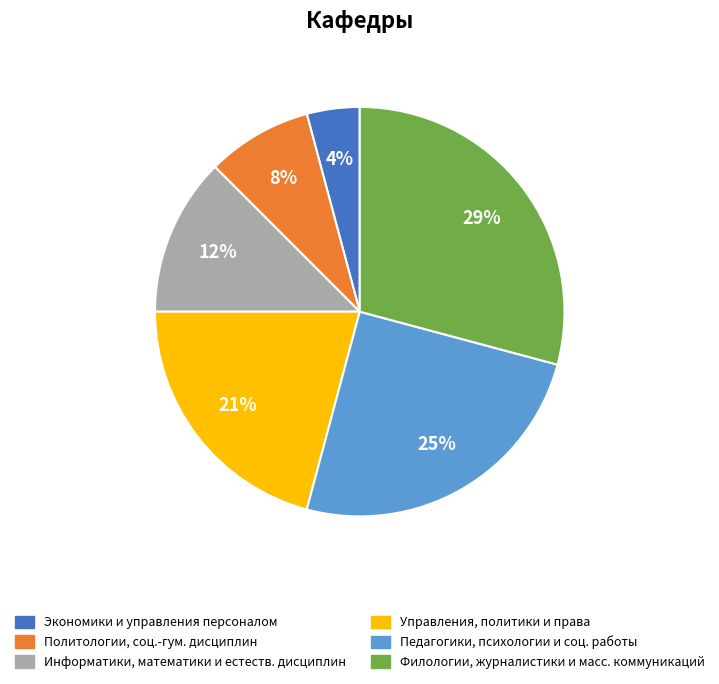

Is there a majority slice in this chart?

No